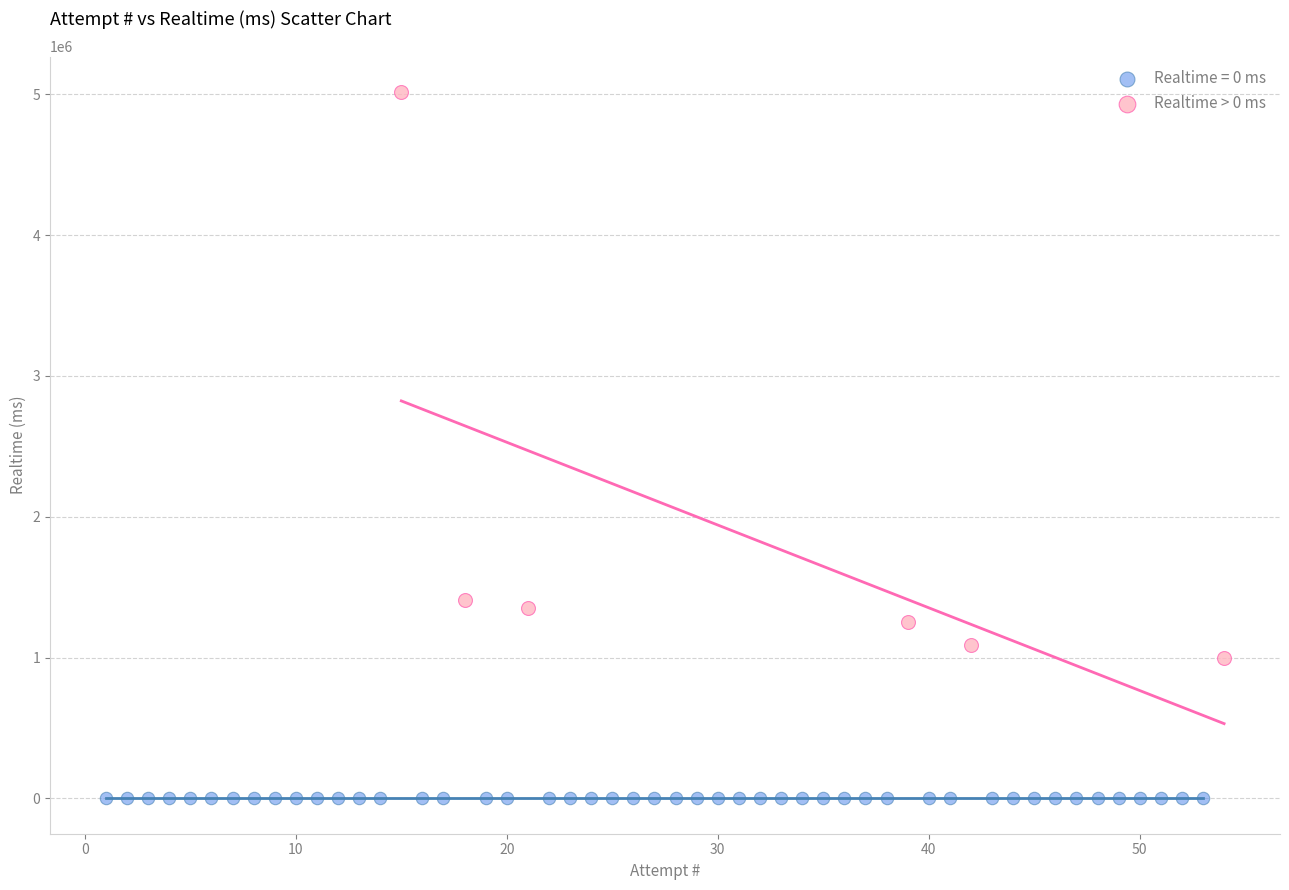

Which series reaches the minimum Y coordinate?

Realtime = 0 ms